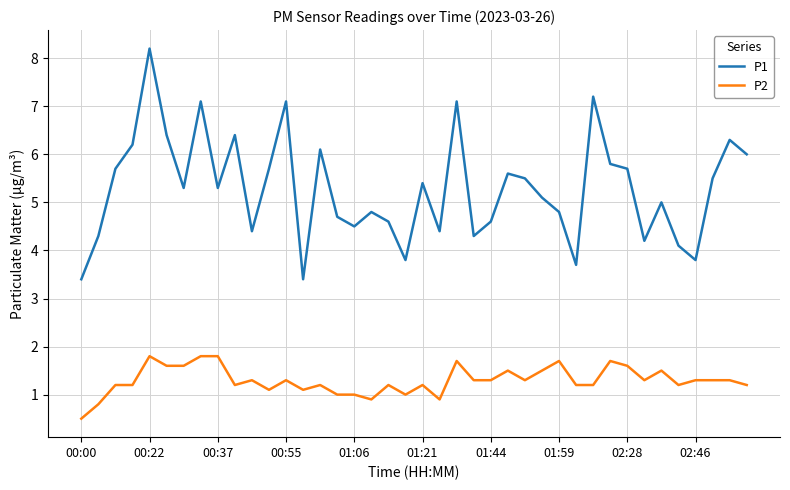

What is the average value of the P2 series?

1.3